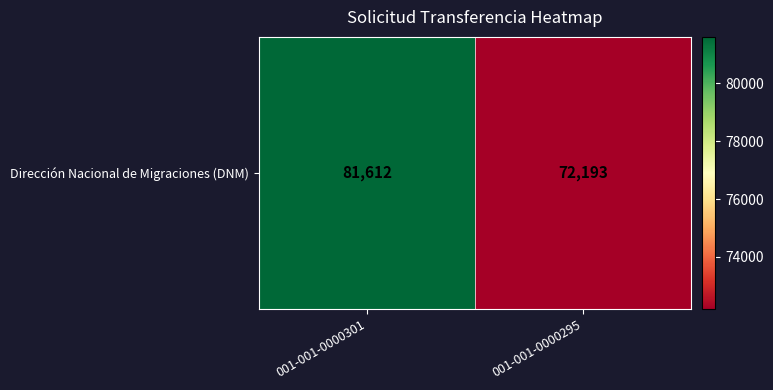

How many values are between 72193 and 81612?

2